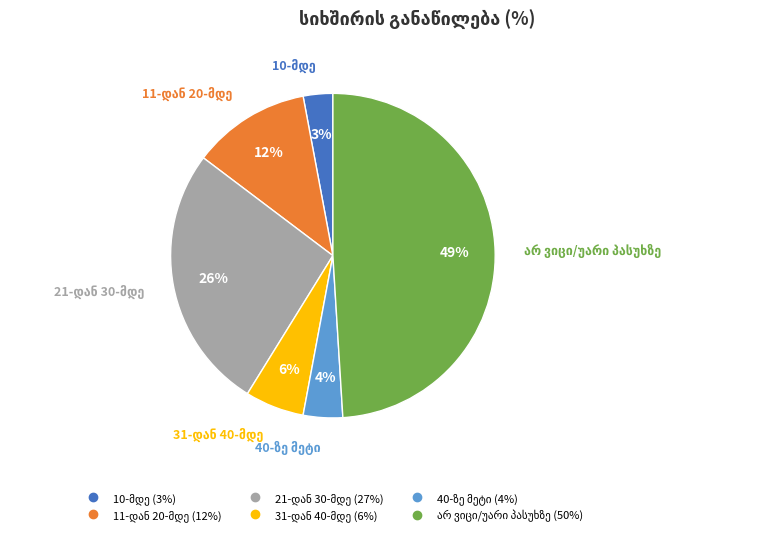

How many segments does this pie chart have?

6